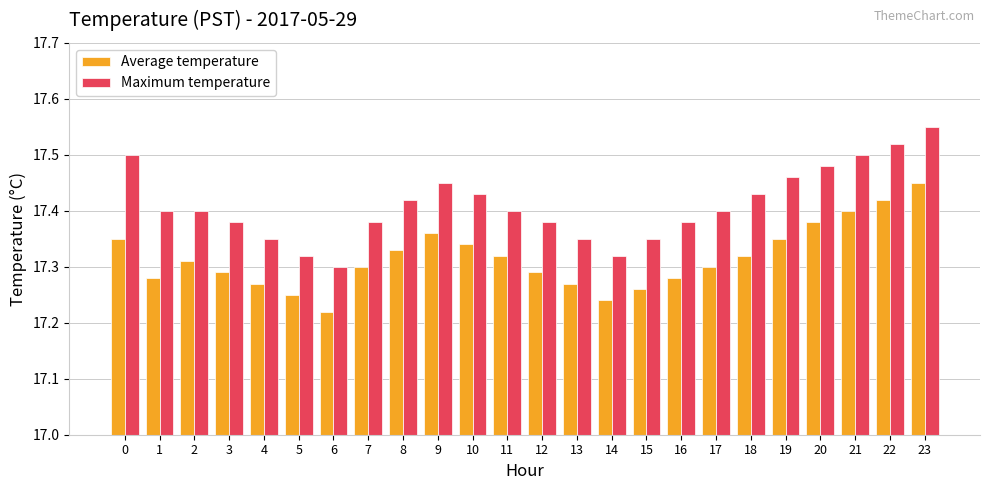

List the series in order of their overall mean, lowest first.

Average temperature, Maximum temperature